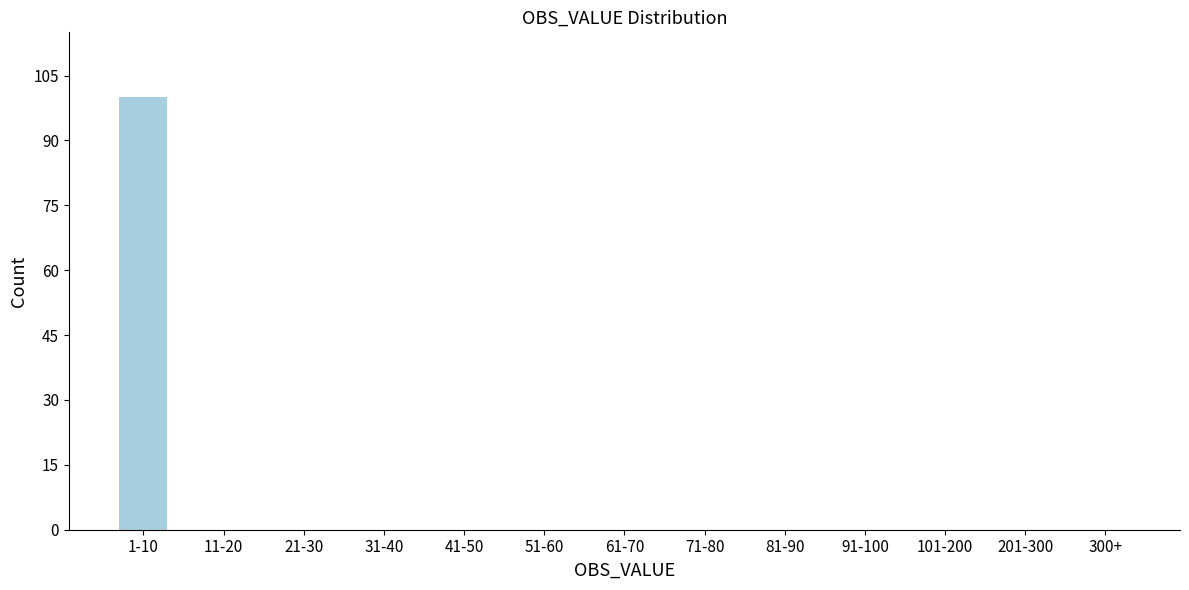

Reading left to right, transcribe all the data shown in this chart.

1-10=100	11-20=0	21-30=0	31-40=0	41-50=0	51-60=0	61-70=0	71-80=0	81-90=0	91-100=0	101-200=0	201-300=0	300+=0